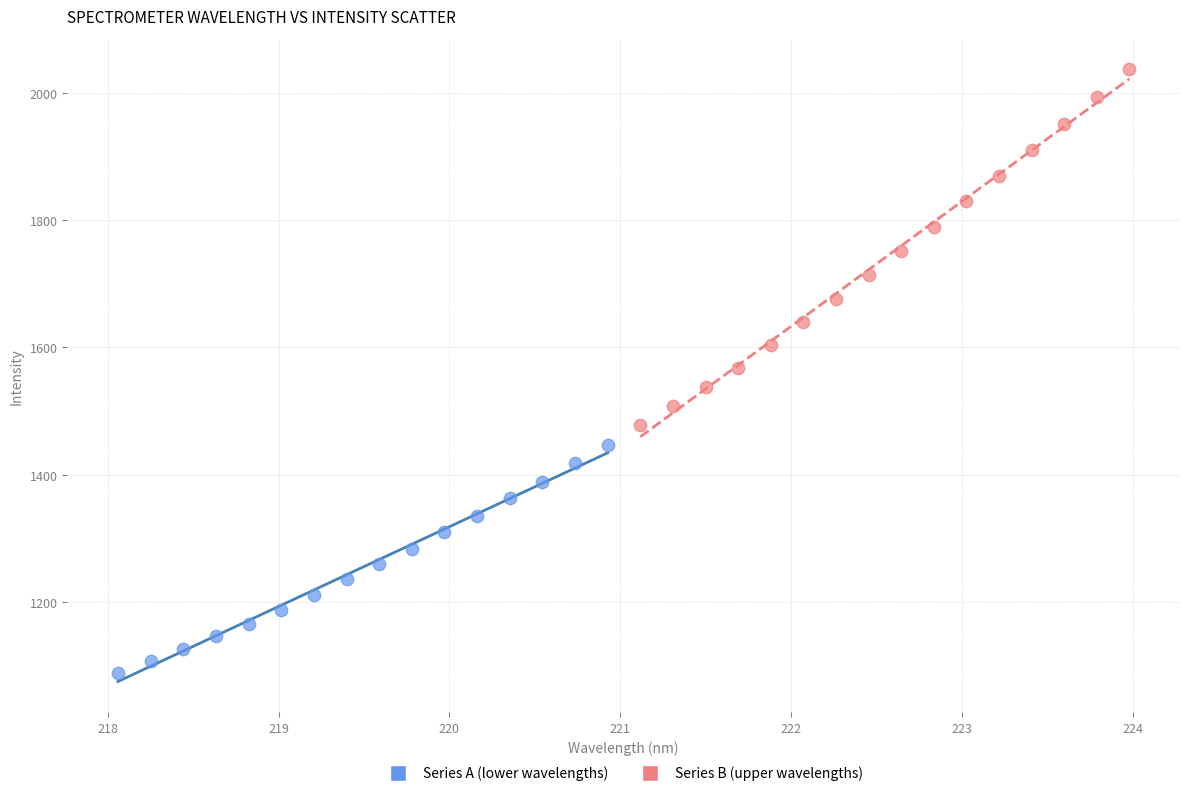

Which series reaches the maximum Y coordinate?

Series B (upper wavelengths)